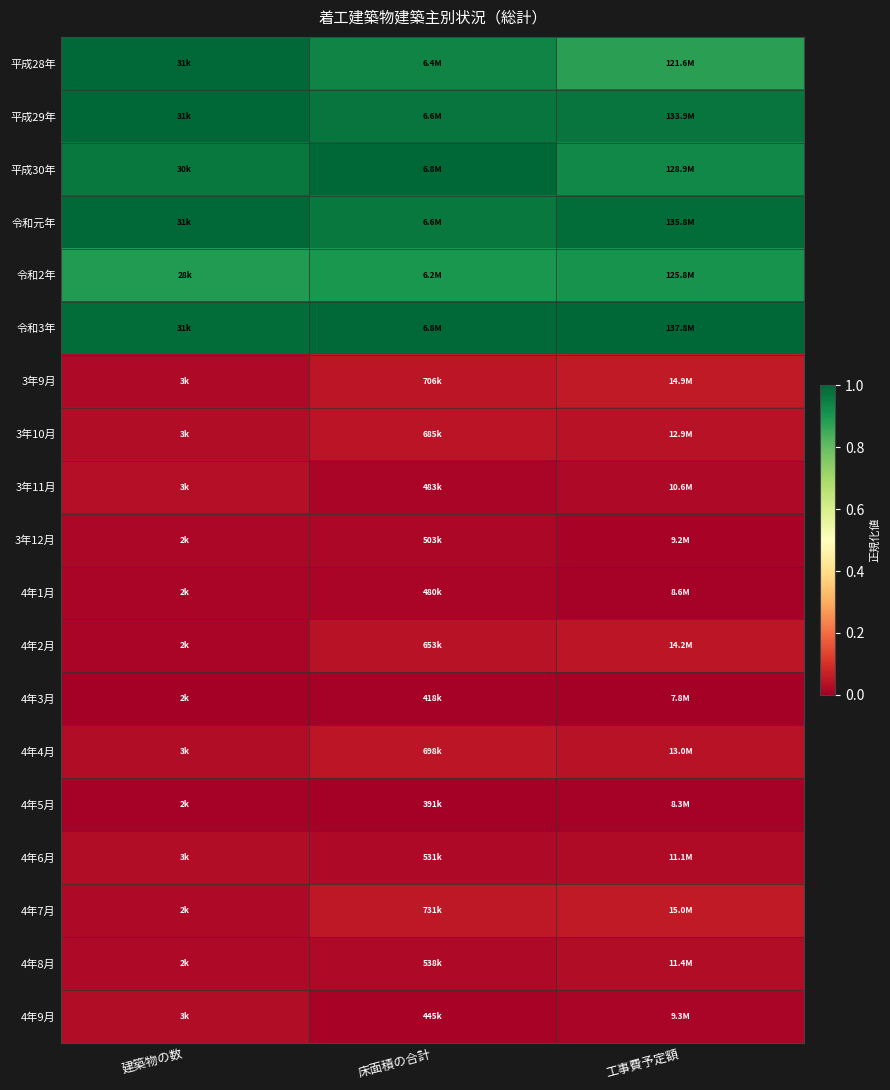

Between 工事費予定額 and 建築物の数, which is larger?

建築物の数